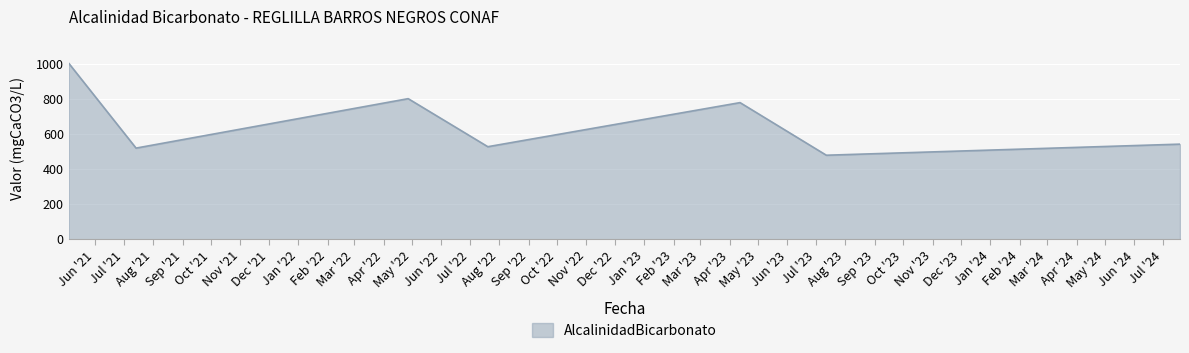

What is the difference between the second highest and second lowest values?

282.0